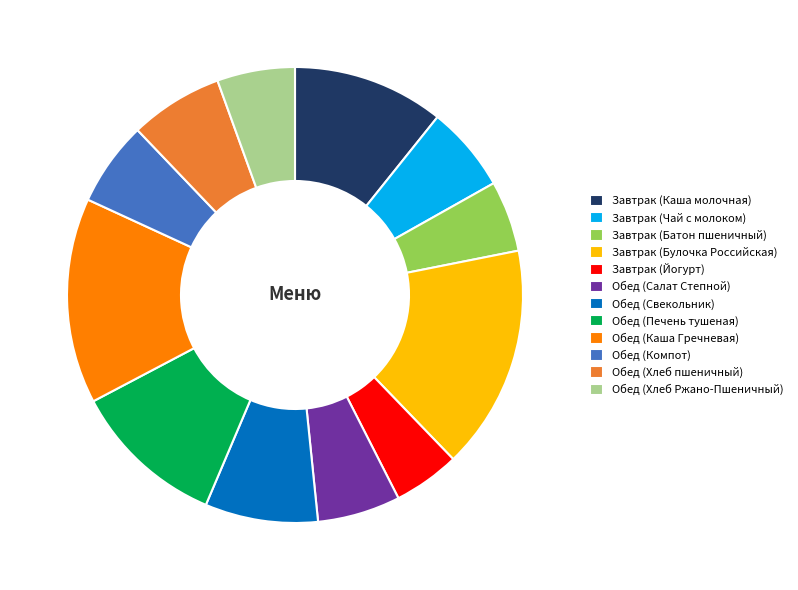

Is it true that Обед (Печень тушеная) is 23% of the pie?

False